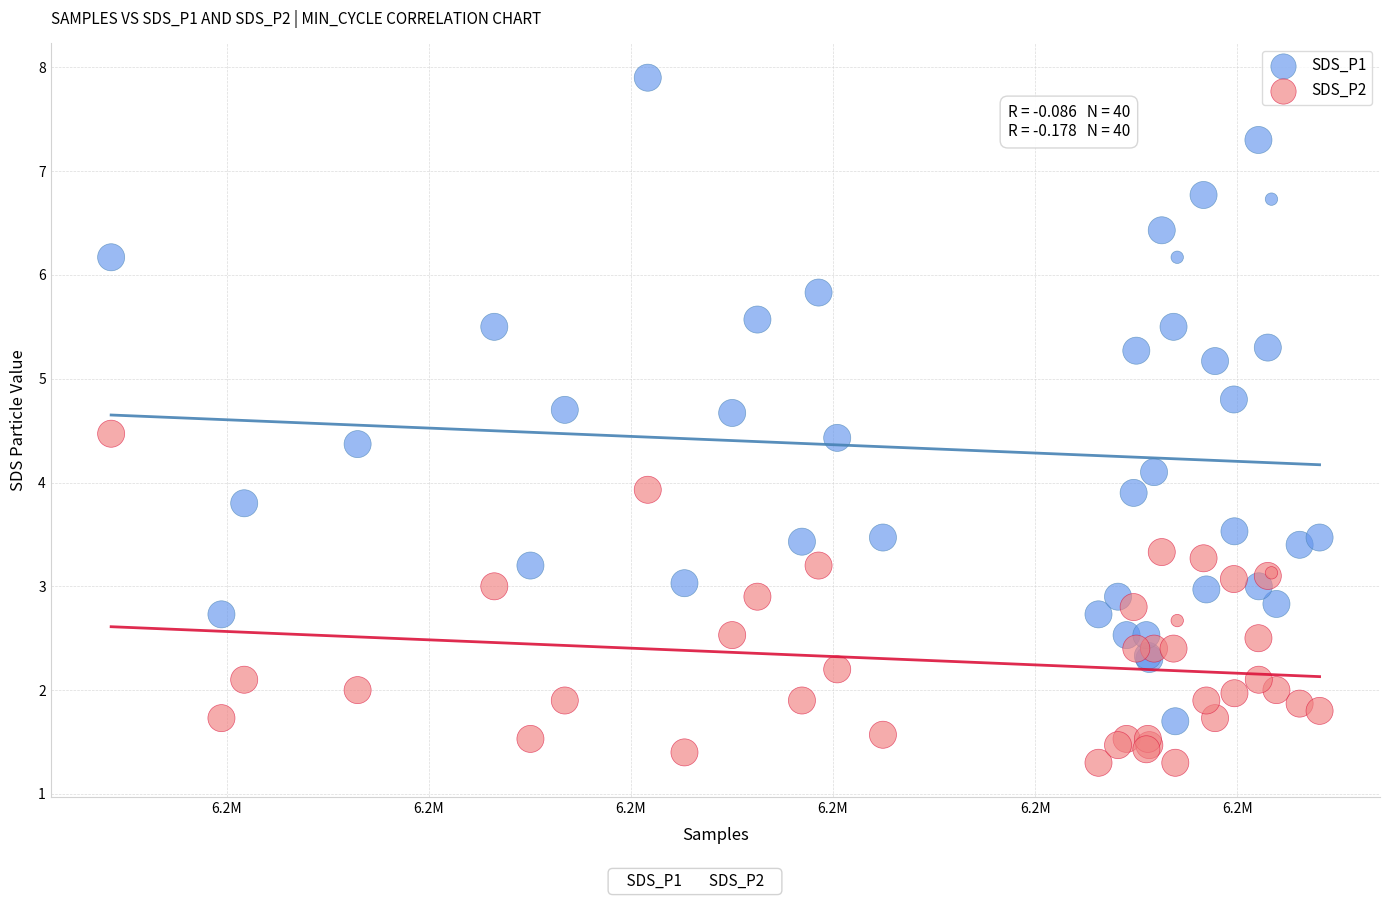

Which series reaches the maximum Y coordinate?

SDS_P1